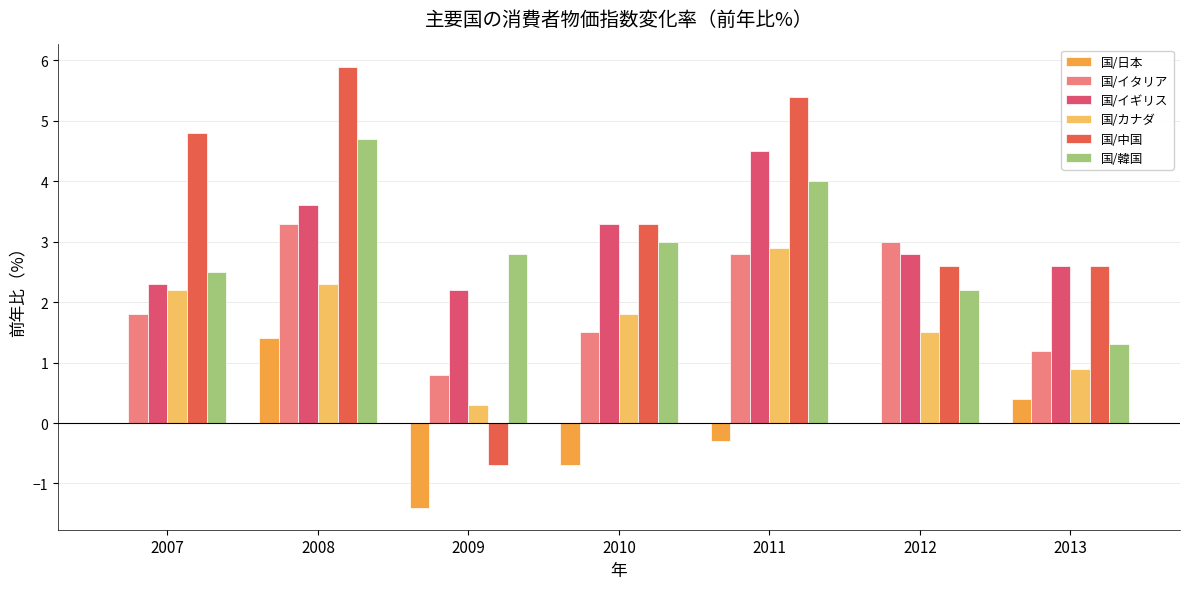

How many groups of bars are there?

7